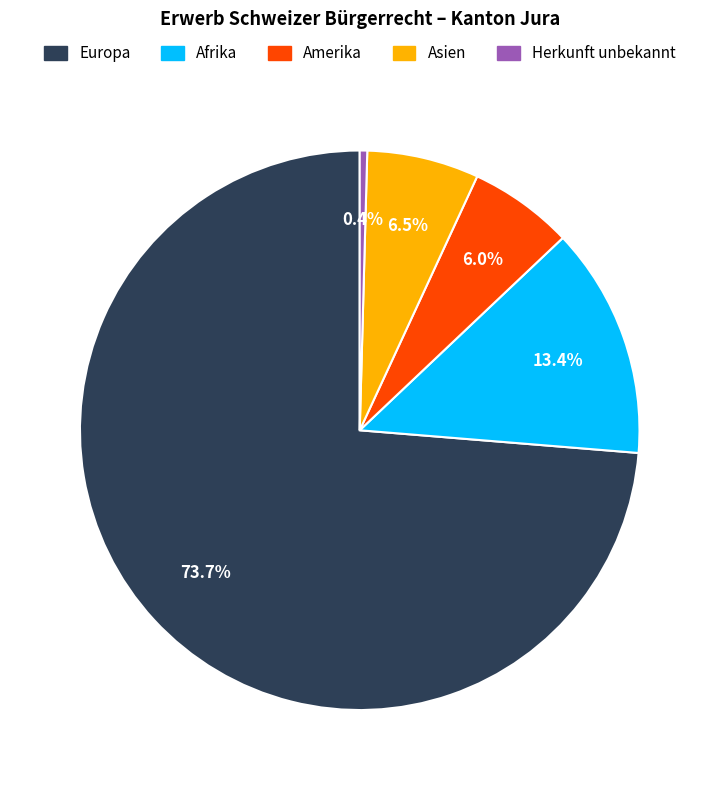

Count the number of slices in the pie.

5